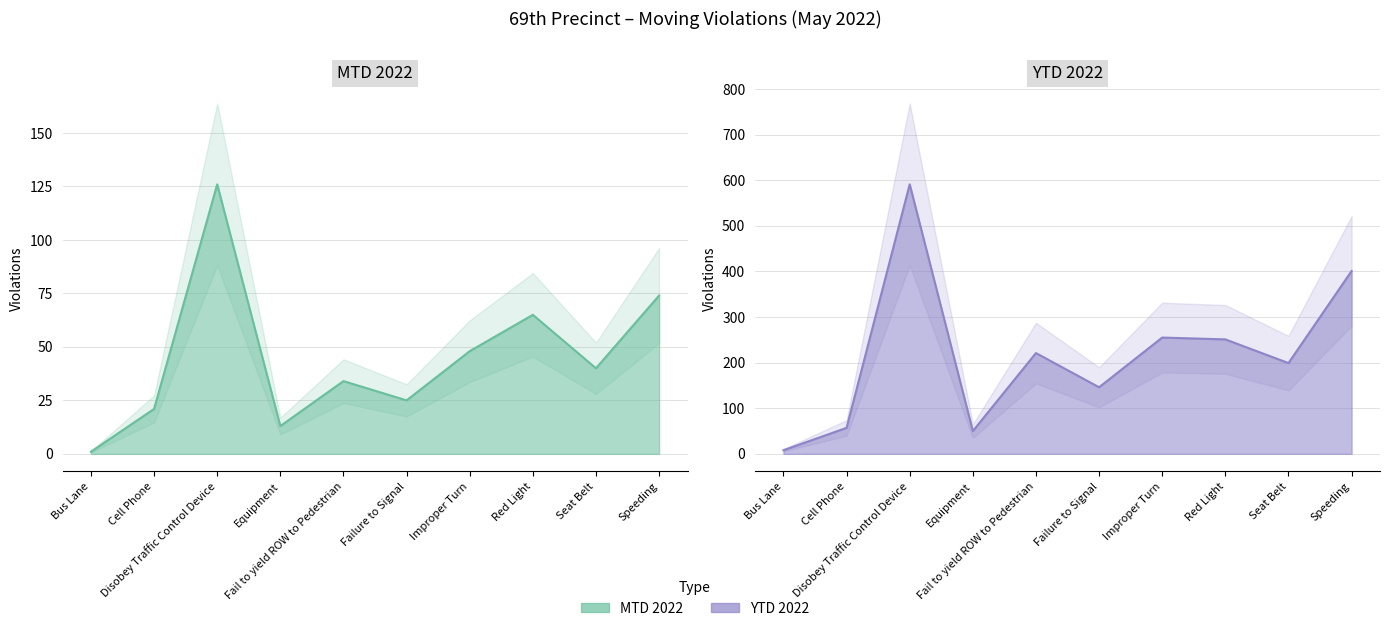

At which label is YTD 2022 closest to 299?

Improper Turn